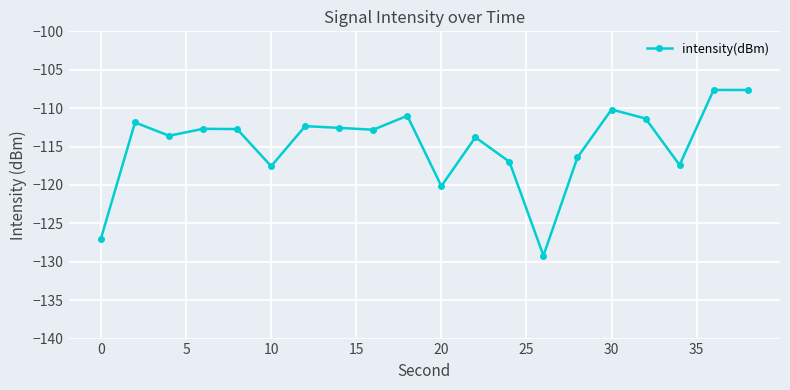

What is the difference between the maximum and second lowest values?

19.3